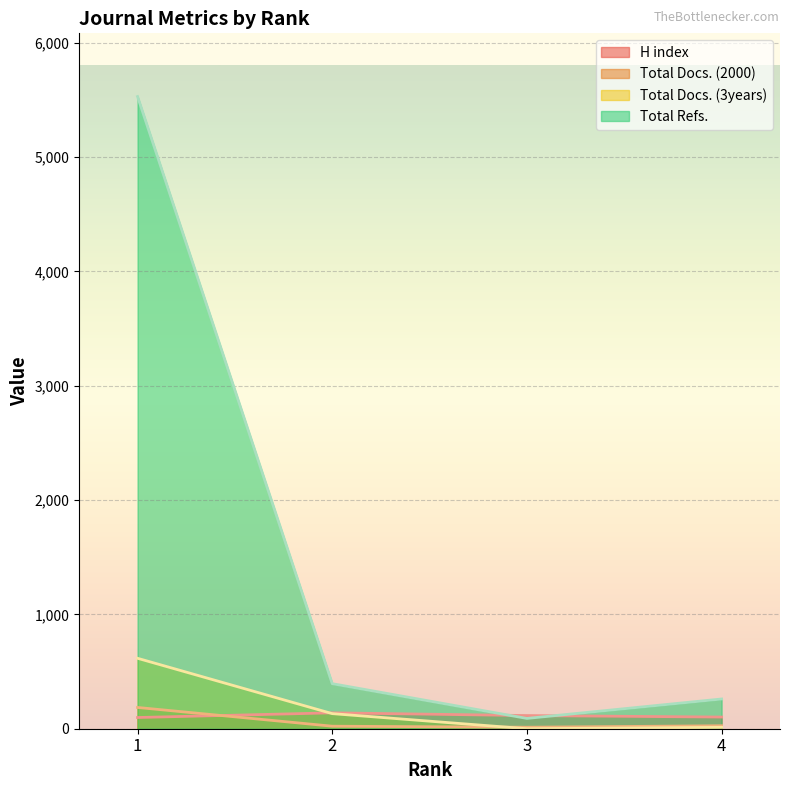

Reading right to left, transcribe all the data shown in this chart.

H index: 102	115	139	98
Total Docs. (2000): 26	13	22	186
Total Docs. (3years): 12	0	132	616
Total Refs.: 260	90	394	5529